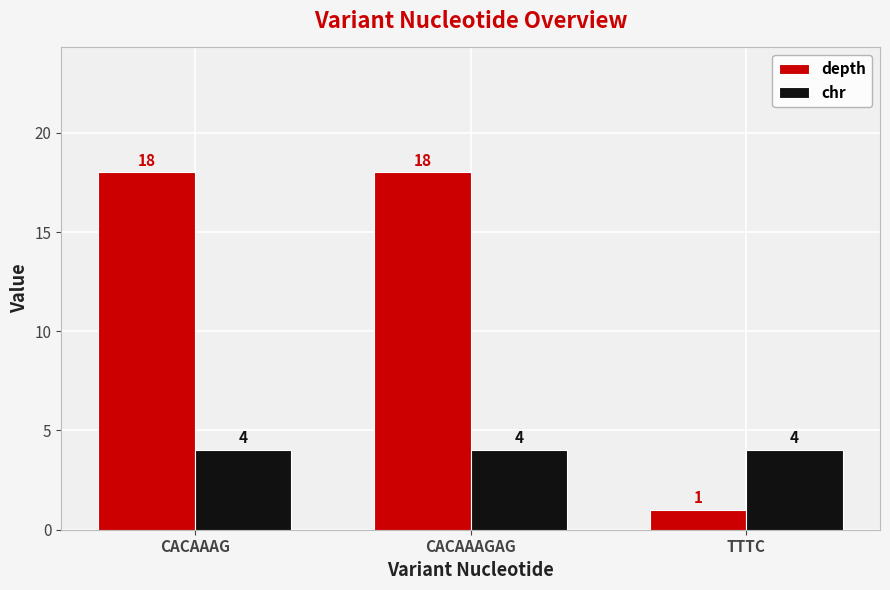

Is it true that depth equals 23 at CACAAAG?

False